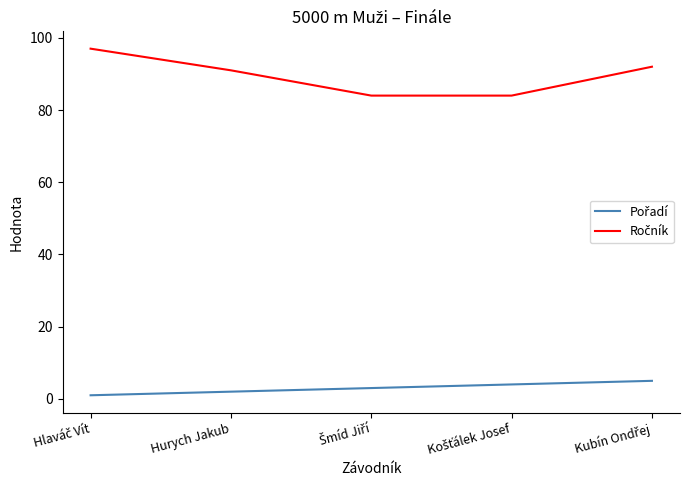

What is the maximum value shown in the chart?

97